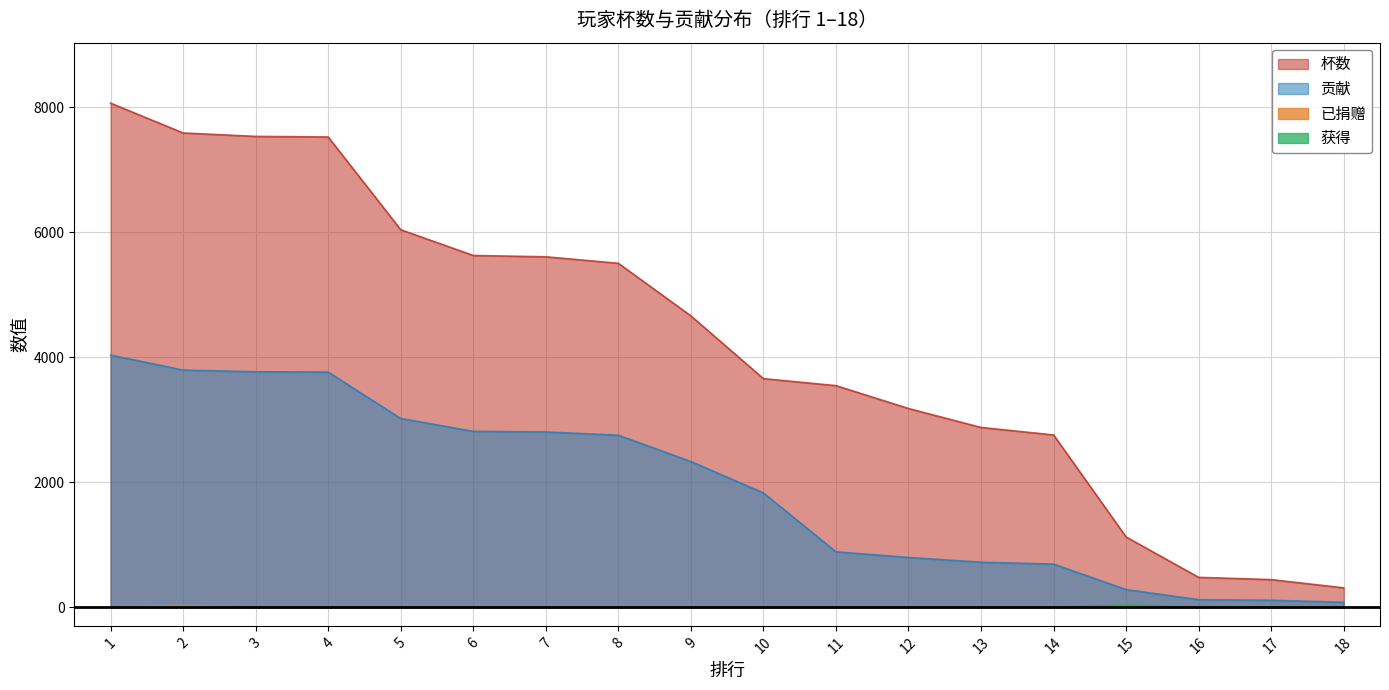

At which label is 已捐赠 closest to 13?

1